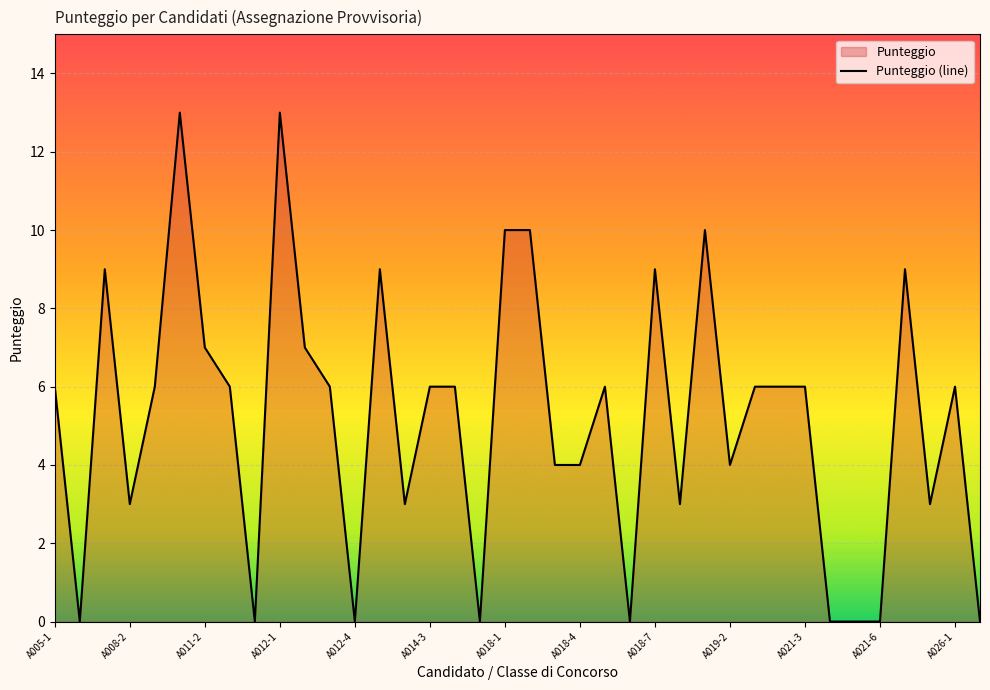

Reading left to right, transcribe all the data shown in this chart.

6	0	9	3	6	13	7	6	0	13	7	6	0	9	3	6	6	0	10	10	4	4	6	0	9	3	10	4	6	6	6	0	0	0	9	3	6	0